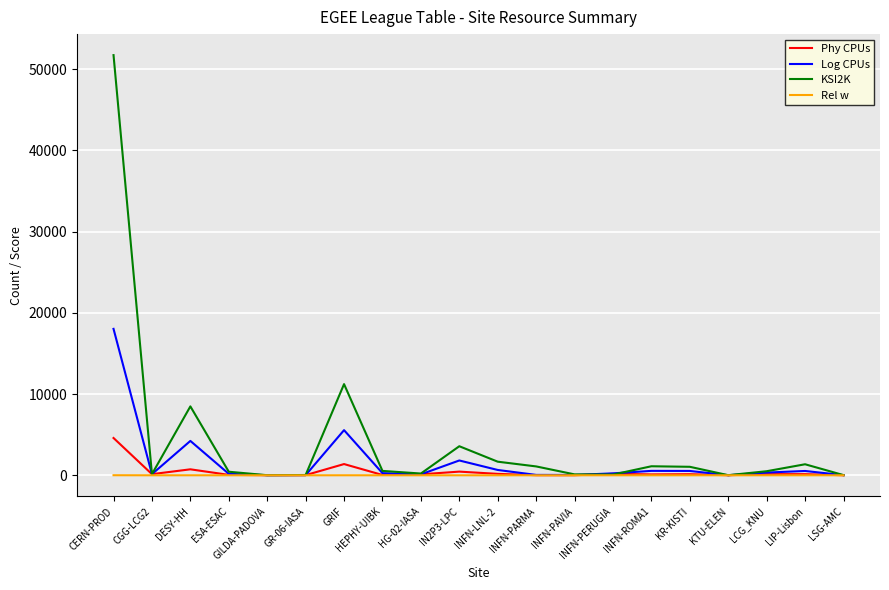

At CERN-PROD, list the series in order from smallest to largest.

Rel w, Phy CPUs, Log CPUs, KSI2K